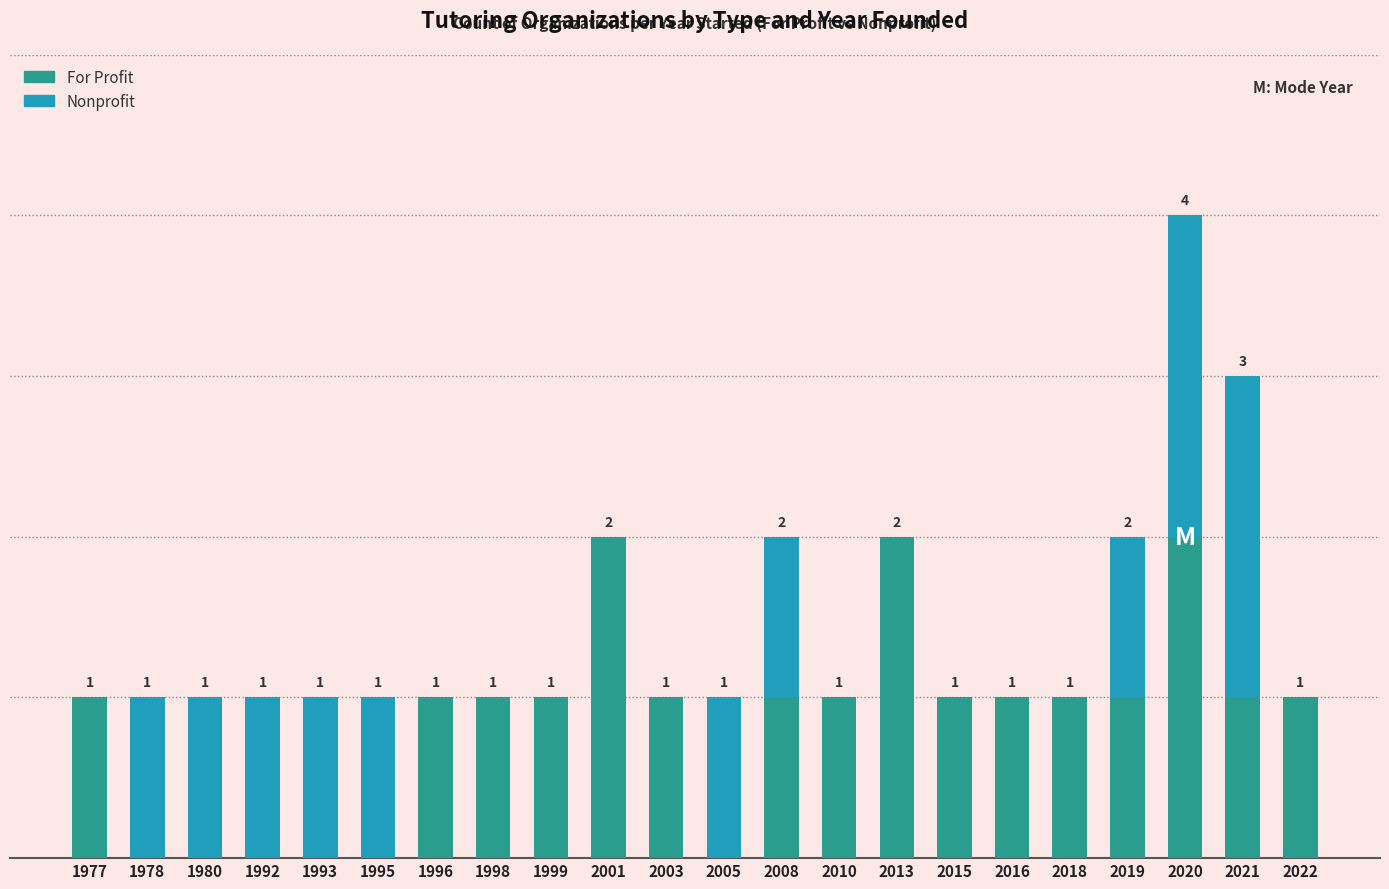

Reading left to right, what are all the values shown in this chart?

For Profit: 1977=1	1978=0	1980=0	1992=0	1993=0	1995=0	1996=1	1998=1	1999=1	2001=2	2003=1	2005=0	2008=1	2010=1	2013=2	2015=1	2016=1	2018=1	2019=1	2020=2	2021=1	2022=1
Nonprofit: 1977=0	1978=1	1980=1	1992=1	1993=1	1995=1	1996=0	1998=0	1999=0	2001=0	2003=0	2005=1	2008=1	2010=0	2013=0	2015=0	2016=0	2018=0	2019=1	2020=2	2021=2	2022=0